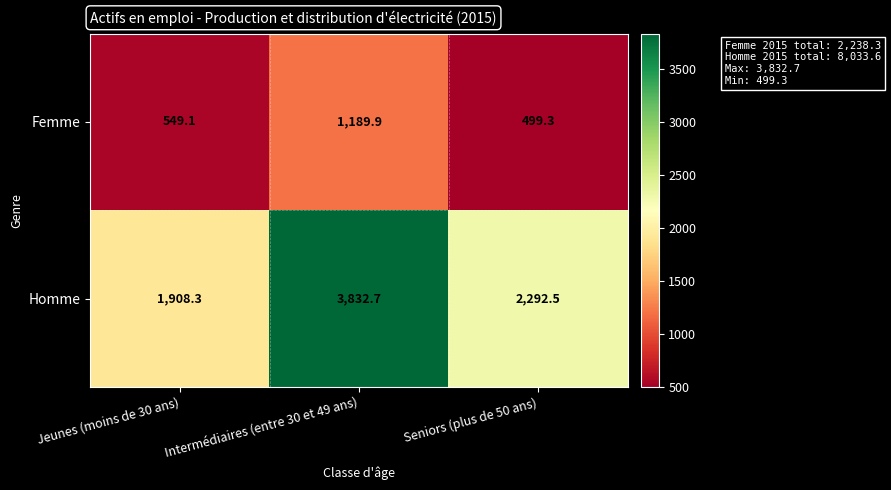

What is the maximum value shown in the chart?

3832.7